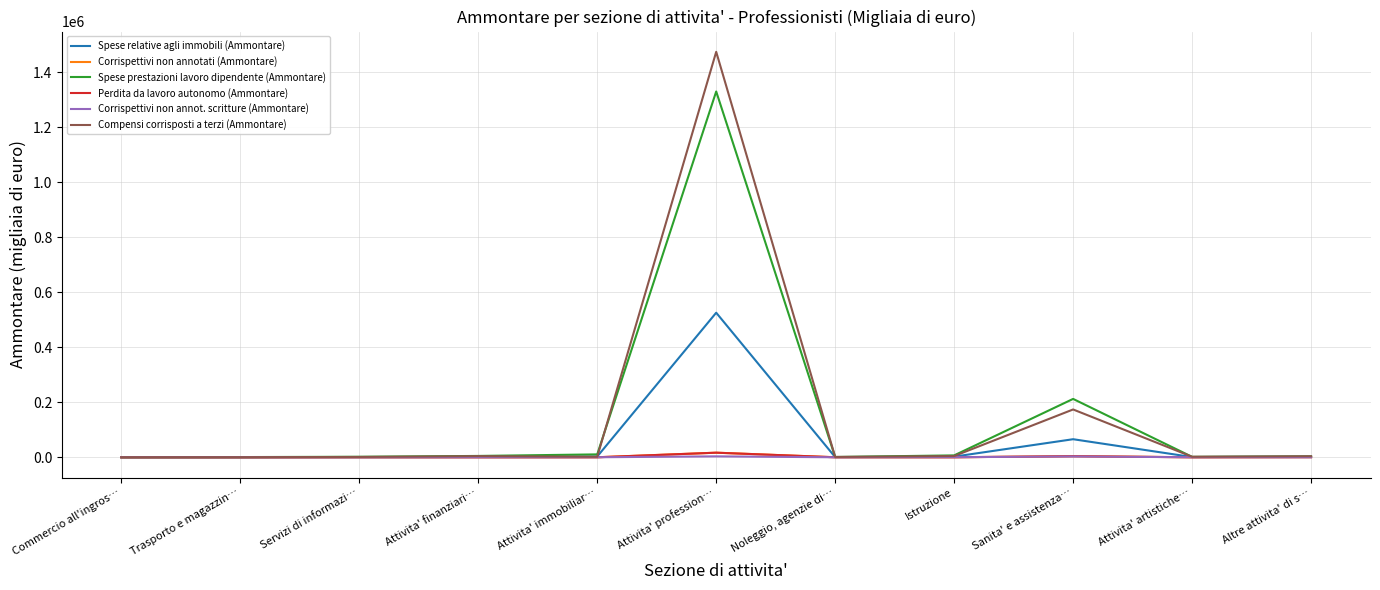

In Spese relative agli immobili (Ammontare), how many points are lower than both neighbors (excluding endpoints)?

2